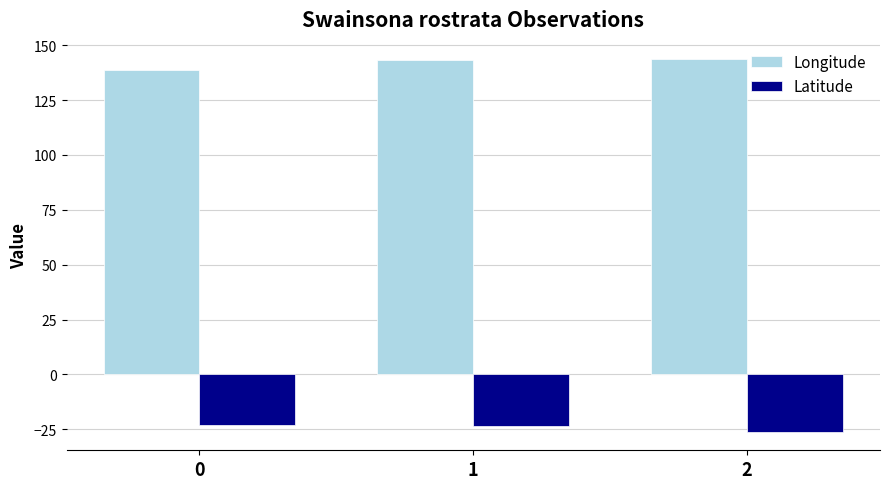

What are all the series names shown in the legend?

Longitude, Latitude